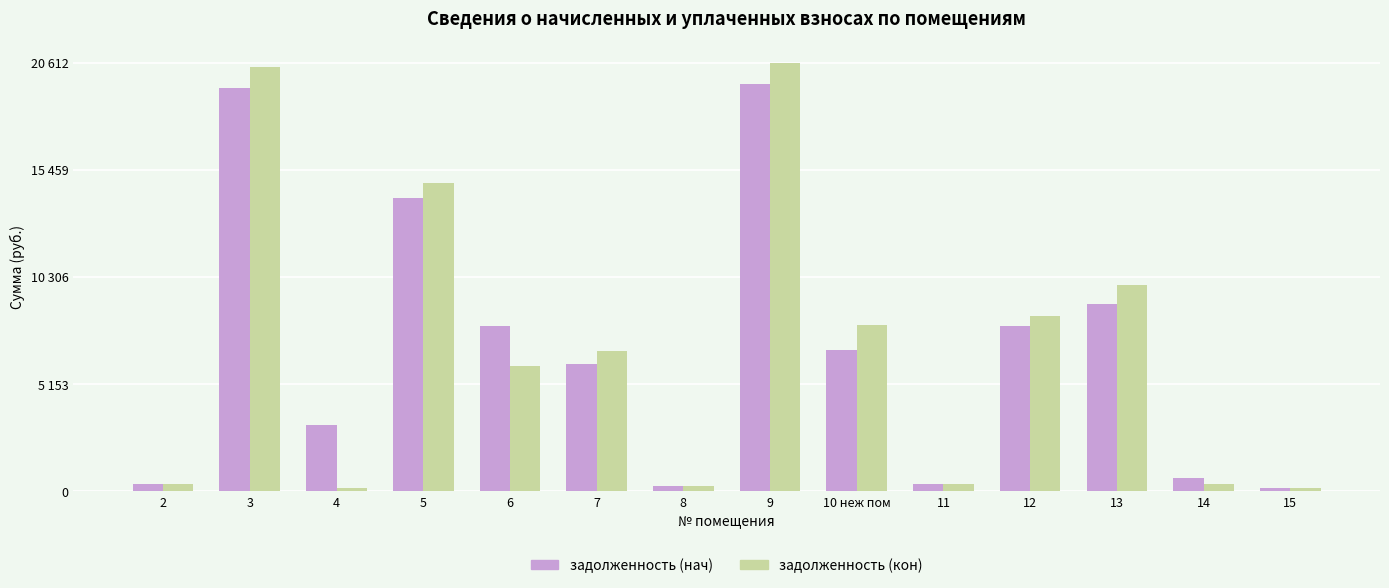

Reading left to right, extract all data points from this chart.

задолженность (нач): 2=328.1	3=19396.9	4=3164.1	5=14078.9	6=7946.5	7=6100.6	8=243.8	9=19594.5	10 неж пом=6779.3	11=334.4	12=7937.2	13=8992.5	14=661.5	15=160.1
задолженность (кон): 2=328.1	3=20400.2	4=160.6	5=14807.1	6=5999.9	7=6720.4	8=243.8	9=20612.0	10 неж пом=7992.4	11=334.4	12=8425.3	13=9901.4	14=330.7	15=160.1